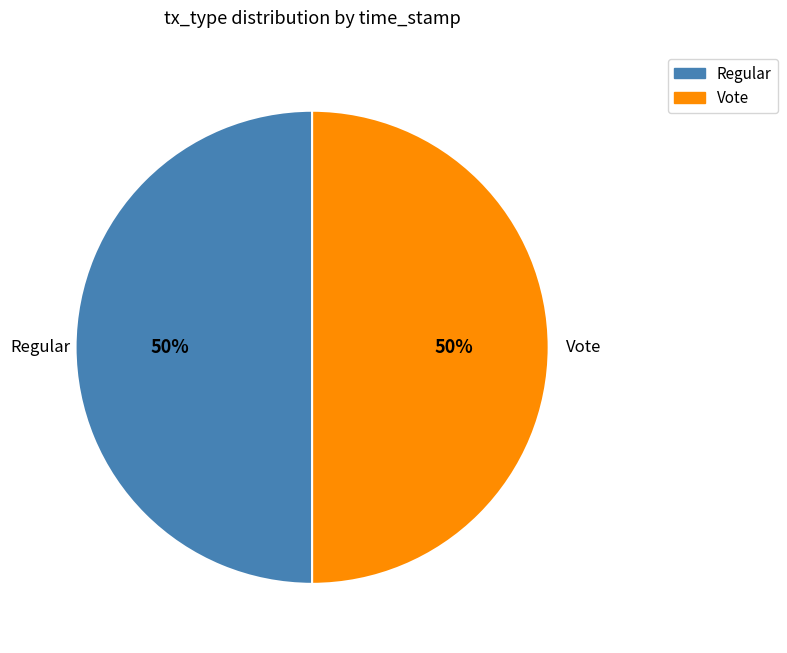

What percentage is the Vote slice, to the nearest percent?

50%